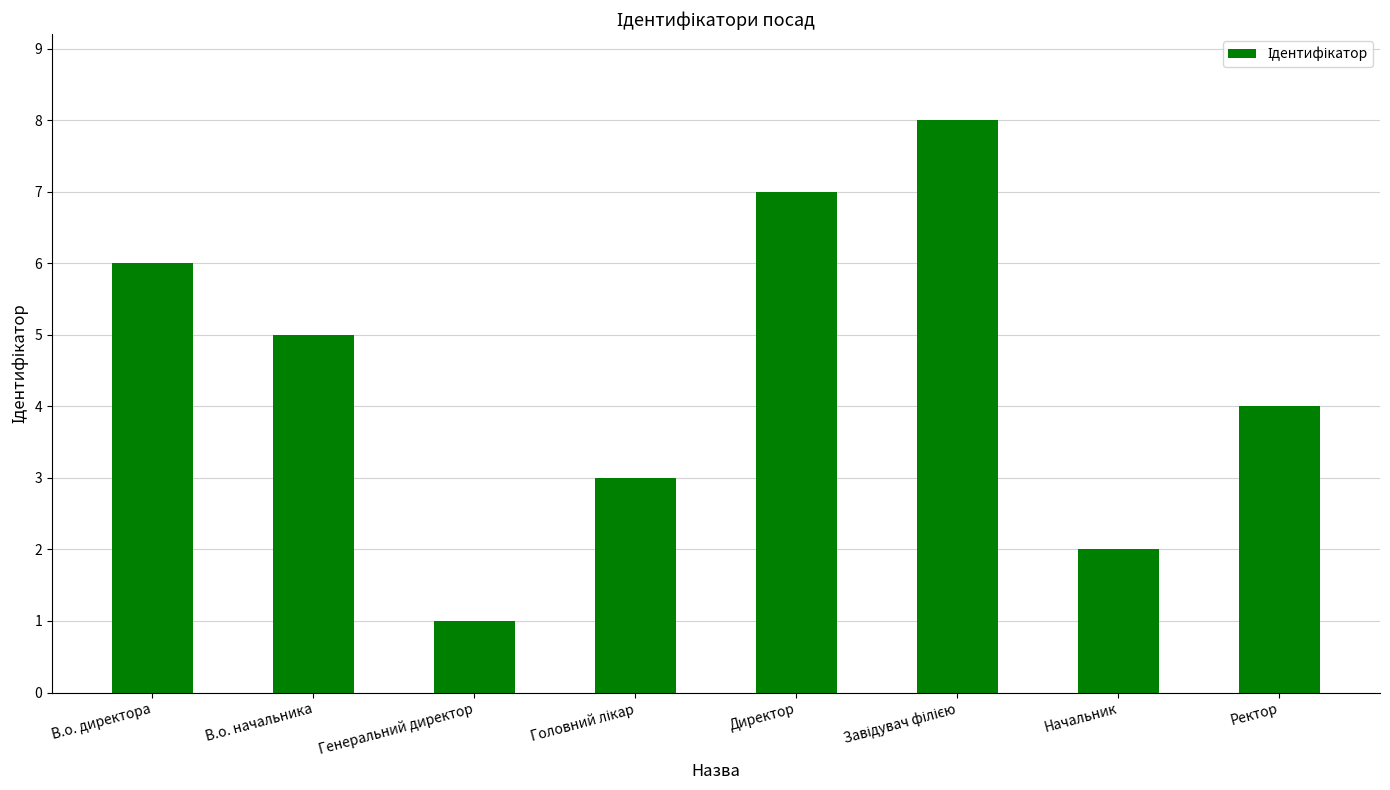

How many values are below 5?

4